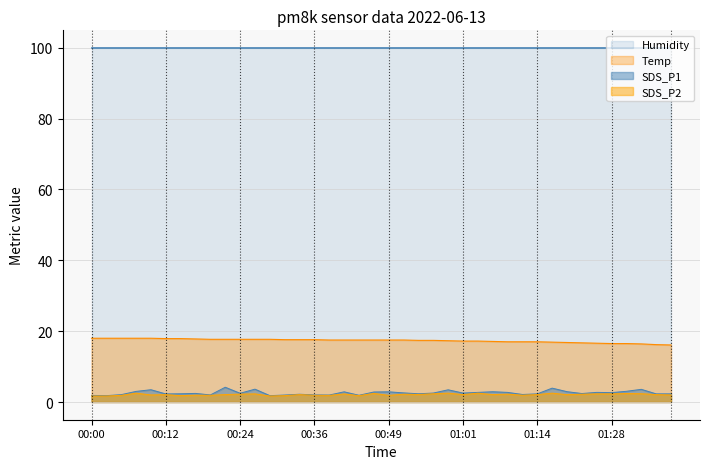

How many interior local peaks does the SDS_P2 series have?

13